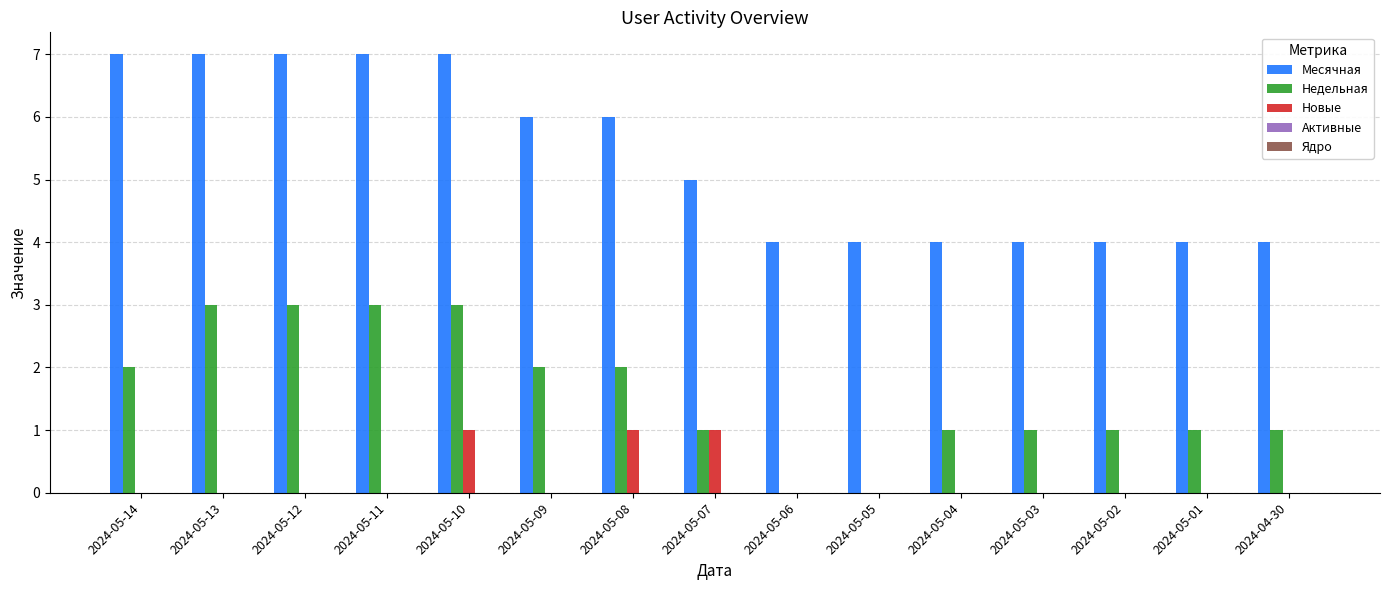

What is the sum of the Месячная values at 2024-05-04 and 2024-05-09?

10